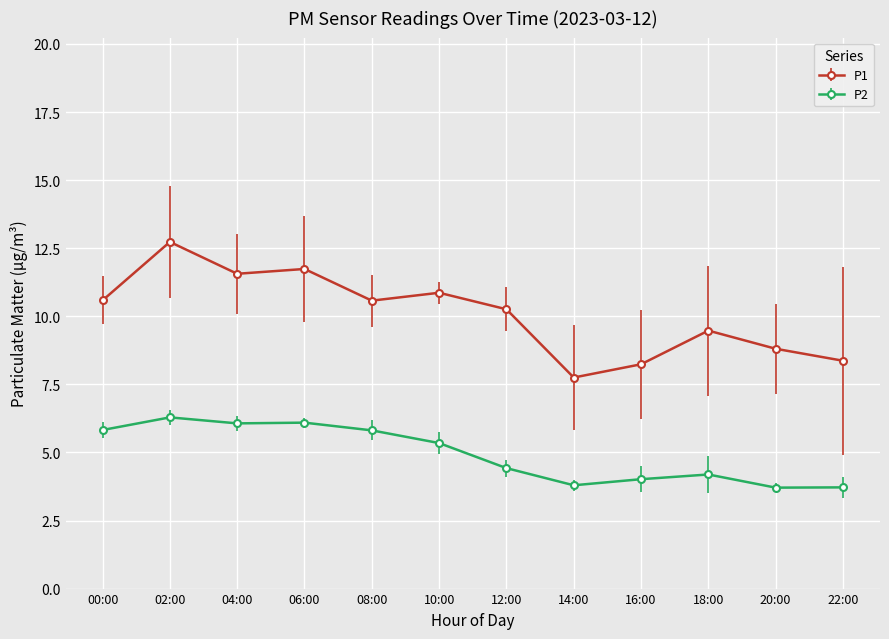

What is the label of the 7th point from the left?

12:00